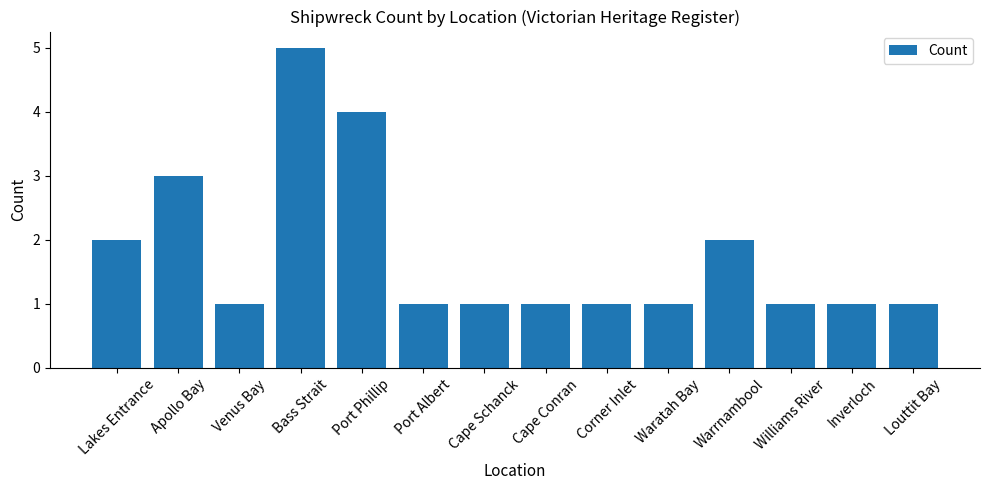

Which category has the highest value across all series?

Bass Strait